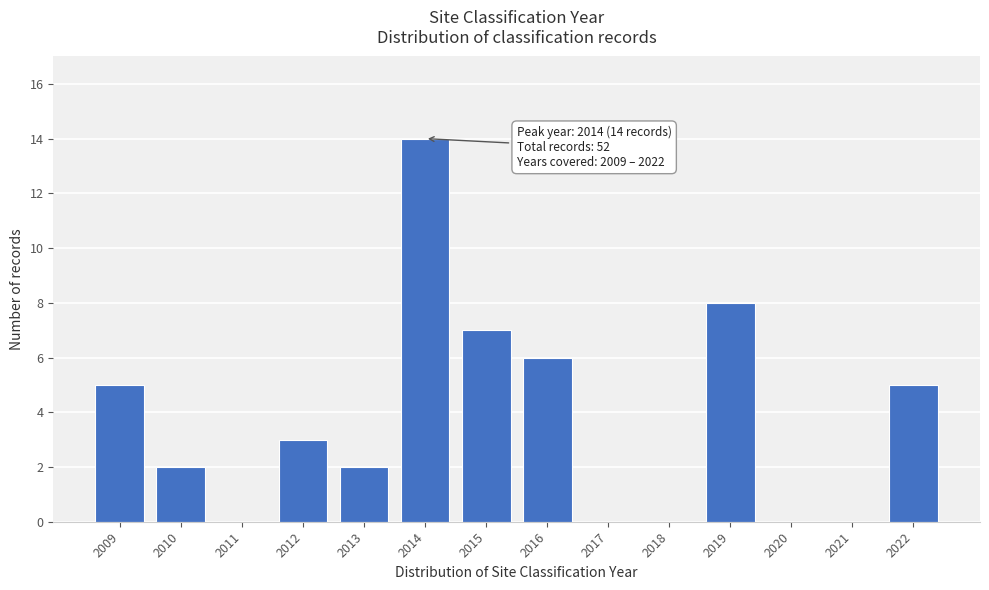

Reading left to right, list all the values displayed in this chart.

2009=5	2010=2	2011=0	2012=3	2013=2	2014=14	2015=7	2016=6	2017=0	2018=0	2019=8	2020=0	2021=0	2022=5